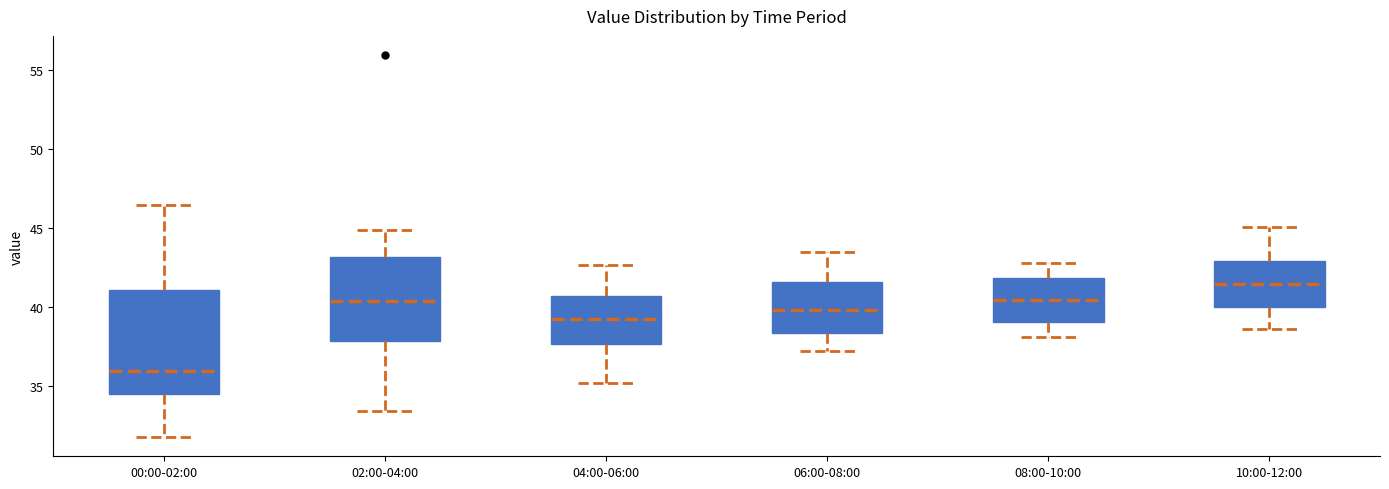

Reading left to right, read every box against the y-axis: the position of its median line, the range the box covers, and the ends of its whiskers. The values are not printed on the chart, so give them approximately, as read against the axis.

00:00-02:00: median 36.0, box 34.5 to 41.0, whiskers 32.0 to 46.5
02:00-04:00: median 40.5, box 38.0 to 43.0, whiskers 33.5 to 45.0
04:00-06:00: median 39.5, box 37.5 to 40.5, whiskers 35.0 to 42.5
06:00-08:00: median 40.0, box 38.5 to 41.5, whiskers 37.0 to 43.5
08:00-10:00: median 40.5, box 39.0 to 42.0, whiskers 38.0 to 43.0
10:00-12:00: median 41.5, box 40.0 to 43.0, whiskers 38.5 to 45.0